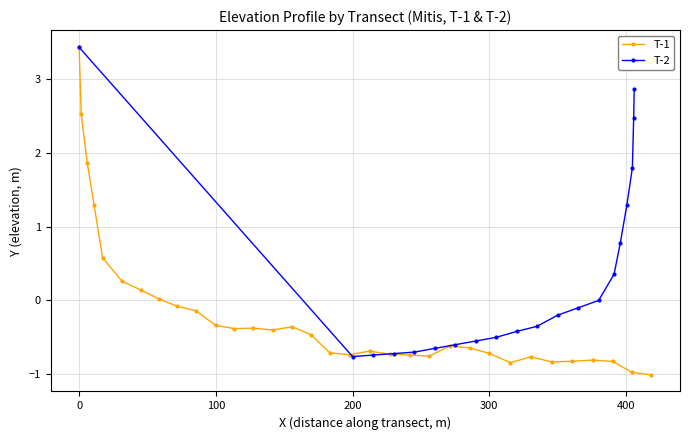

What is the value of the T-1 point at the 26th from the left?

-0.8